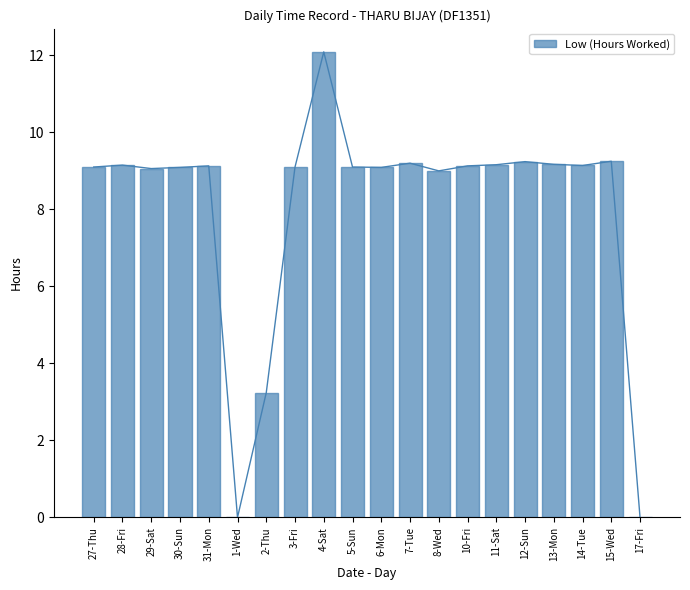

What is the label of the 5th bar from the right?

12-Sun